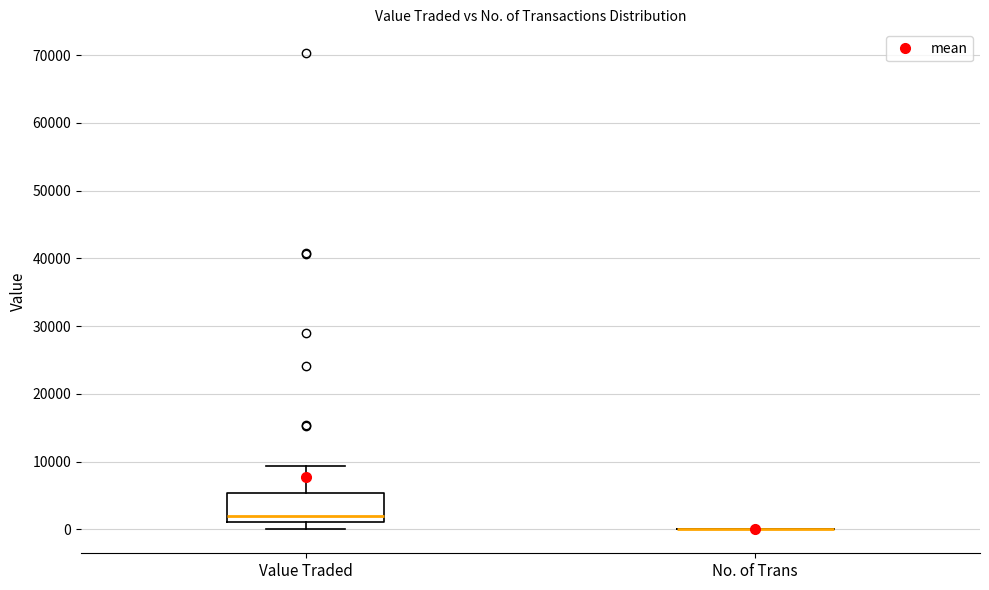

Reading left to right, read every box against the y-axis: the position of its median line, the range the box covers, and the ends of its whiskers. The values are not printed on the chart, so give them approximately, as read against the axis.

Value Traded: median 2000, box 1000 to 5000, whiskers 0 to 9000
No. of Trans: box collapsed to a line at 0, whiskers 0 to 0